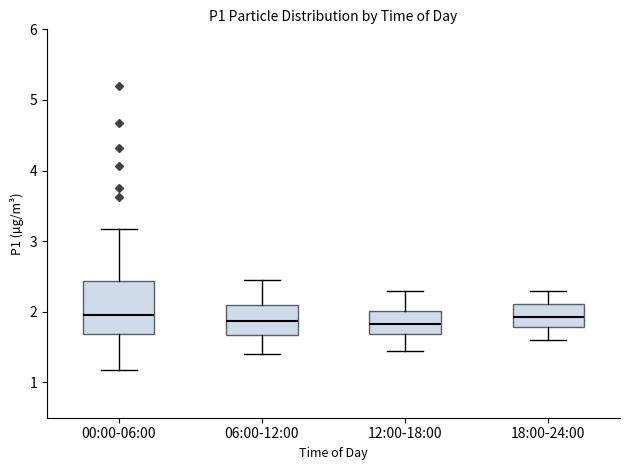

Where does the lower whisker of the box for 18:00-24:00 end on the y-axis? The values are not printed on the chart, so give them approximately, as read against the axis.

1.6